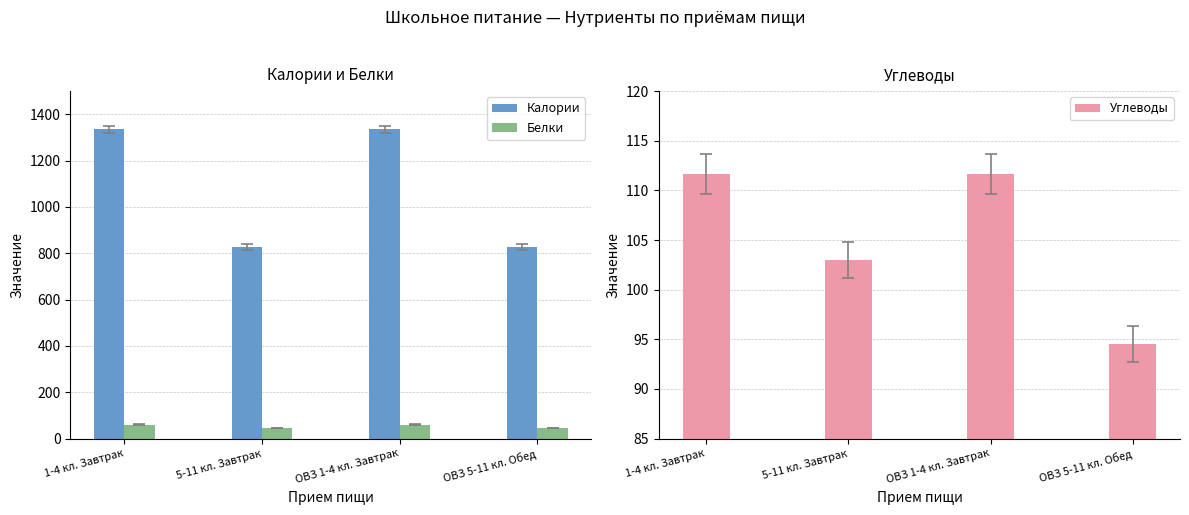

What is the total value across all series at 1-4 кл. Завтрак?

1508.1